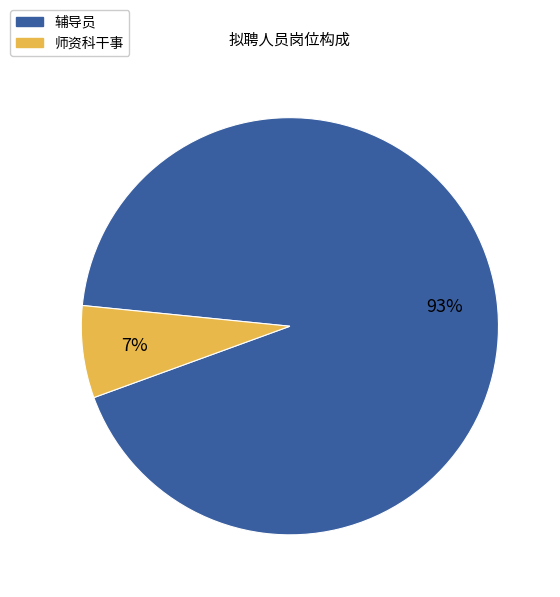

What percentage is the 辅导员 slice, to the nearest percent?

93%